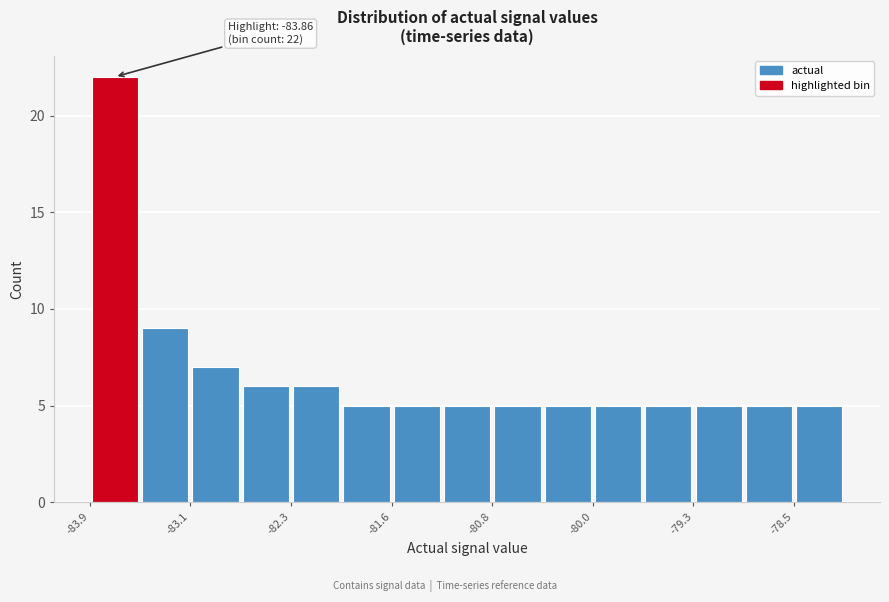

Around what value on the x-axis is the tallest bar? Give the approximate position of its centre, as read against the axis.

-83.7